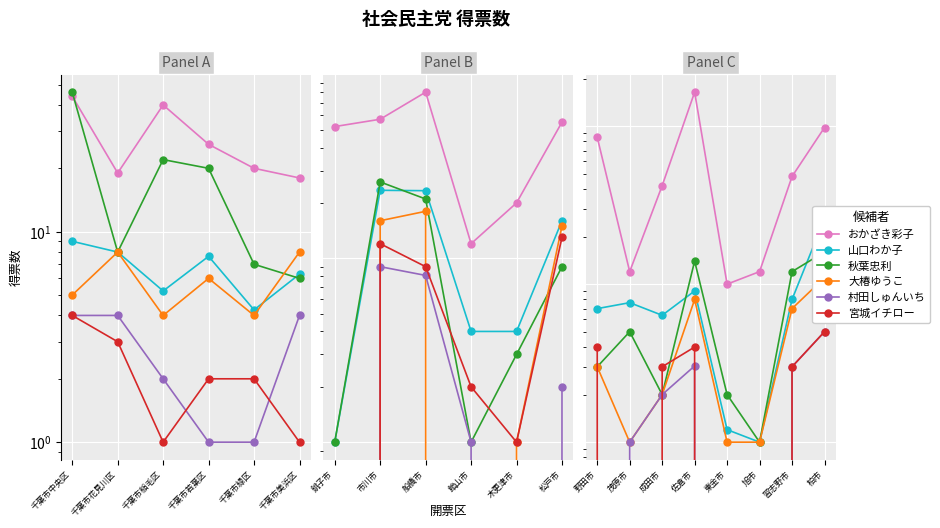

What is the difference between the maximum and minimum values in the 山口わか子 series?

25.0